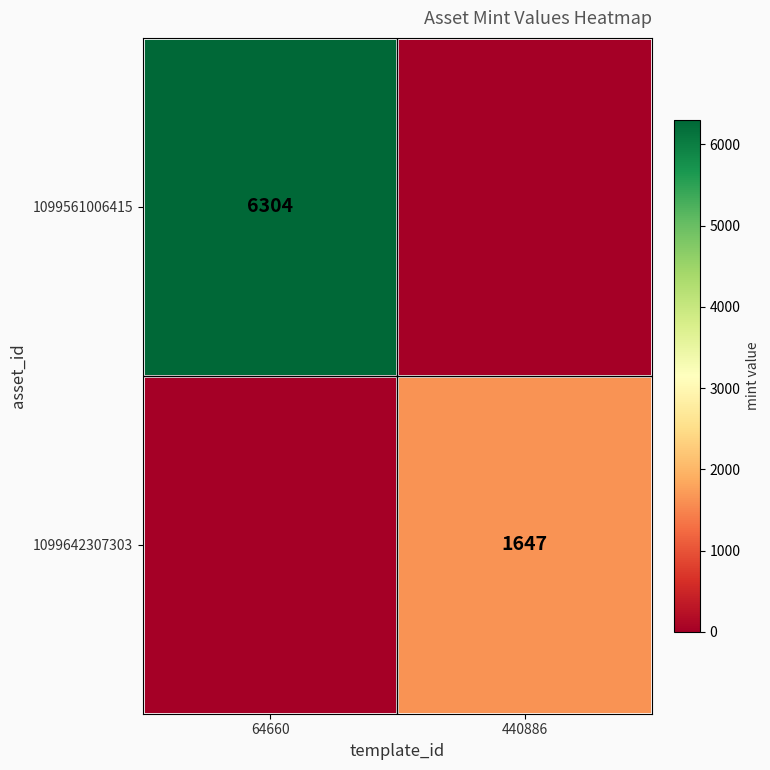

The value of 1099642307303 at 440886 is 1647. True or false?

True